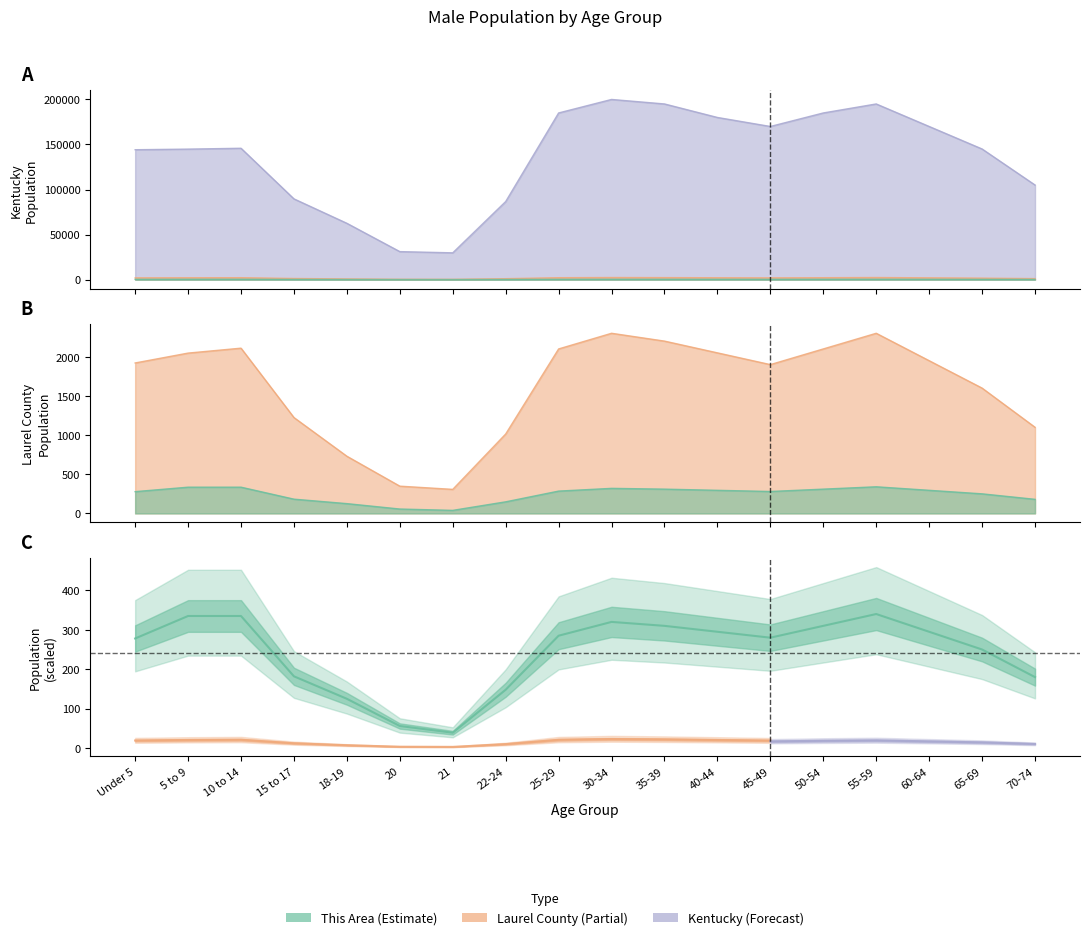

Which series changed the most between 20 and 60-64?

Kentucky